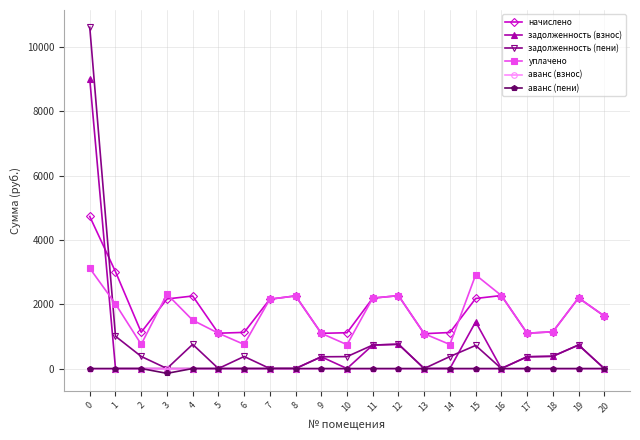

What are all the series names shown in the legend?

начислено, задолженность (взнос), задолженность (пени), уплачено, аванс (взнос), аванс (пени)